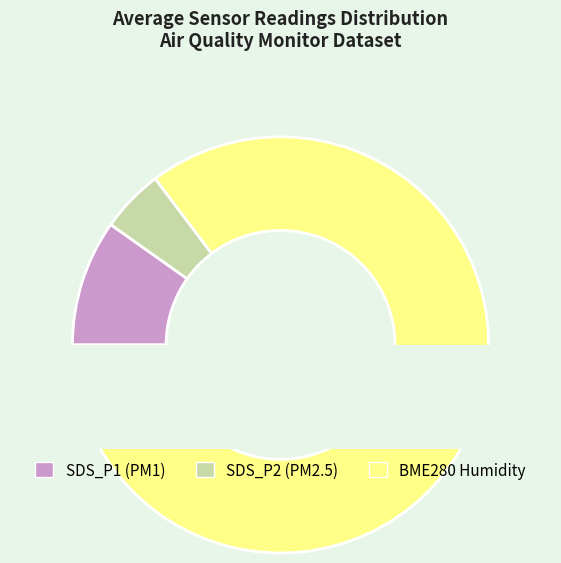

What is the change in value from SDS_P2 avg to 8?

+1.0